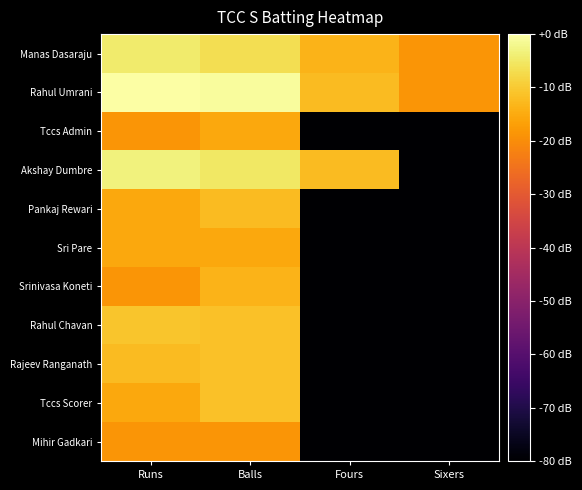

What is the difference between the highest and lowest values at Sixers?

61.5